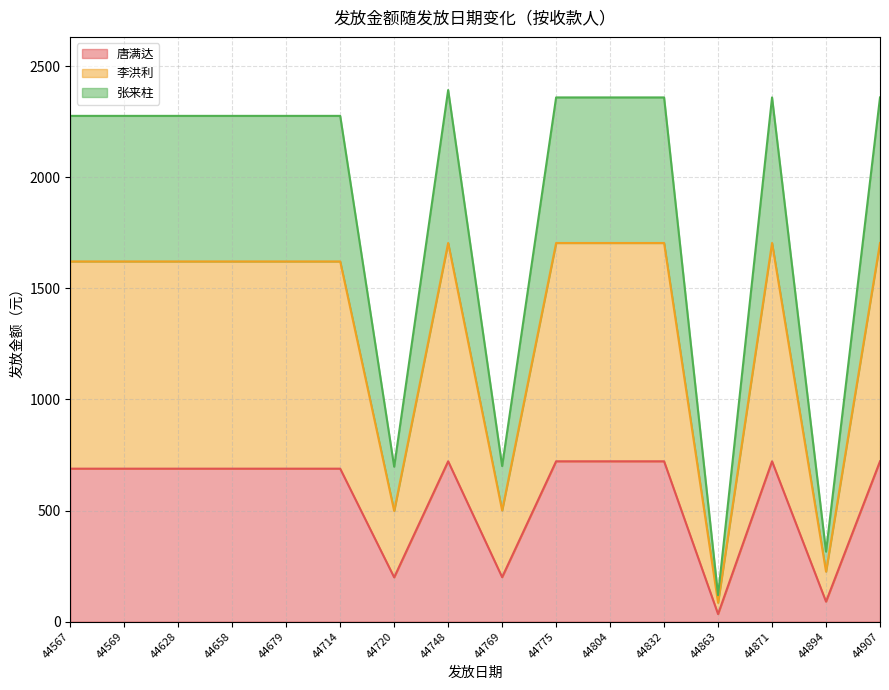

Which series has the widest spread of values?

张来柱